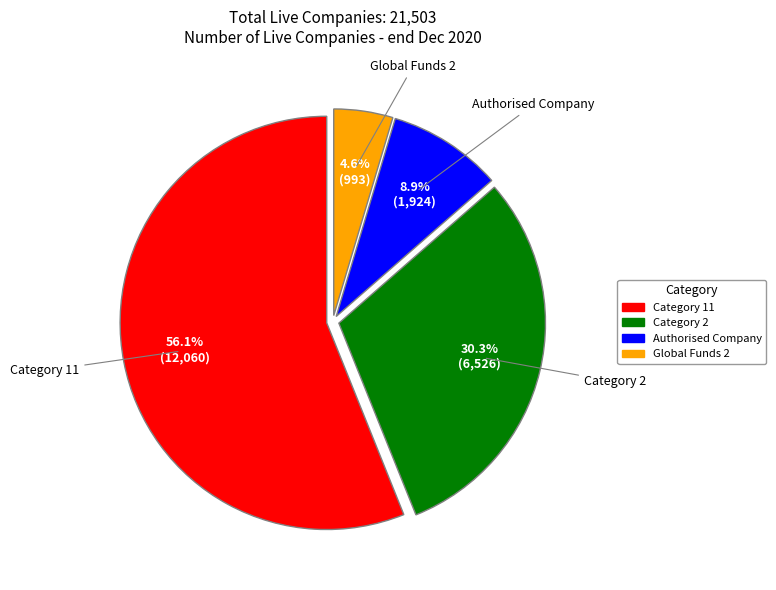

Is the sum of Category 11 and Authorised Company greater than half?

Yes